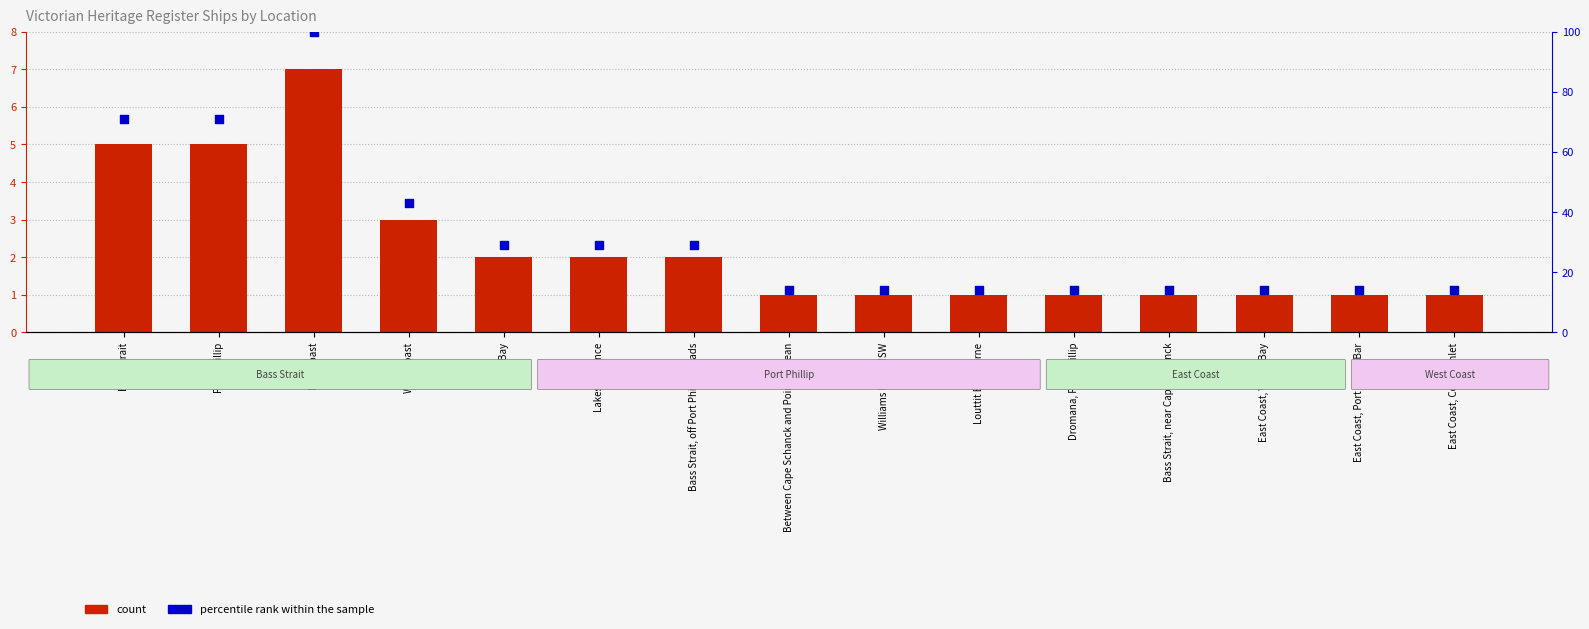

What is the total value across all series at Louttit Bay, Lorne?

15